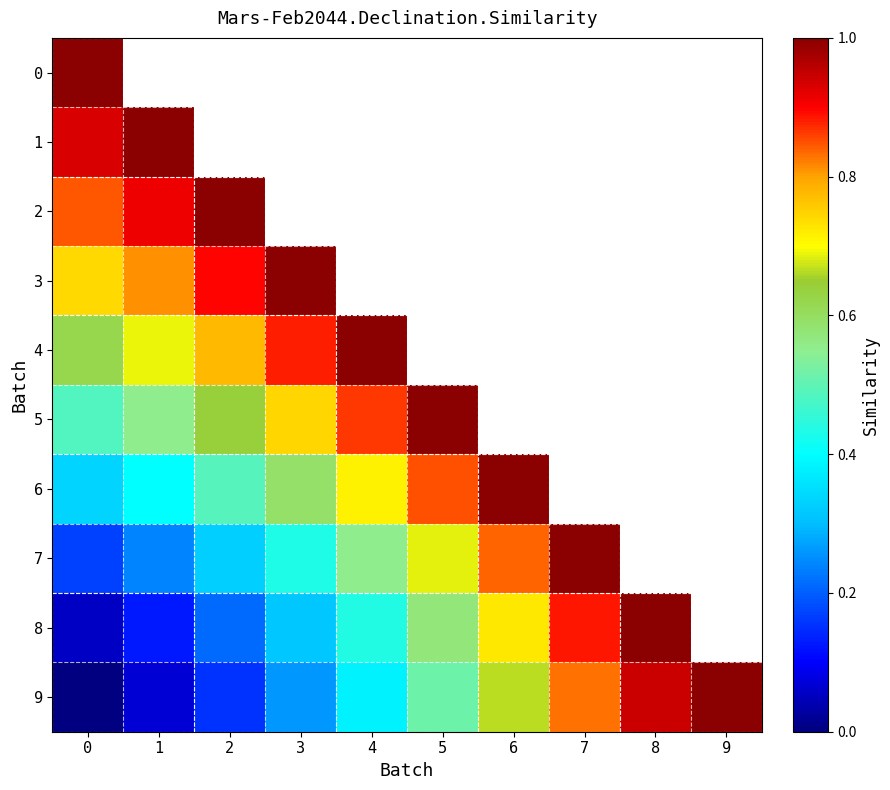

True or false: 5 has a value of 0.4 at 4.

False